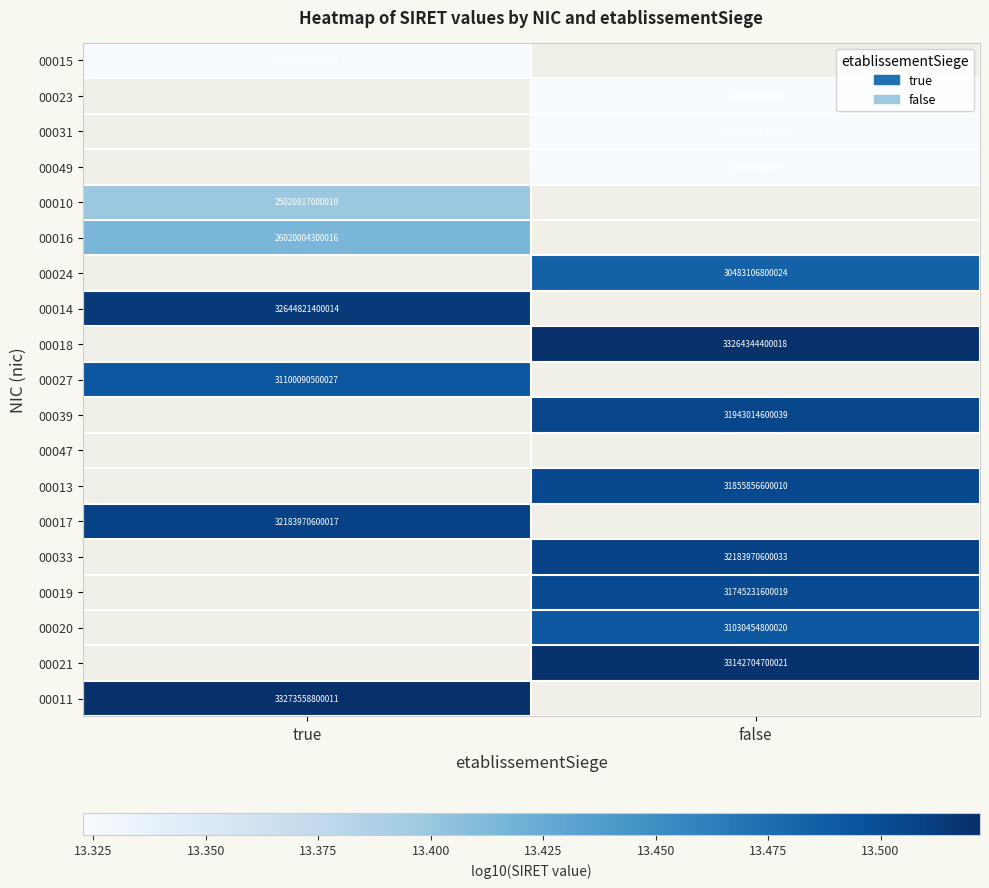

What is the minimum value shown in the chart?

13.3